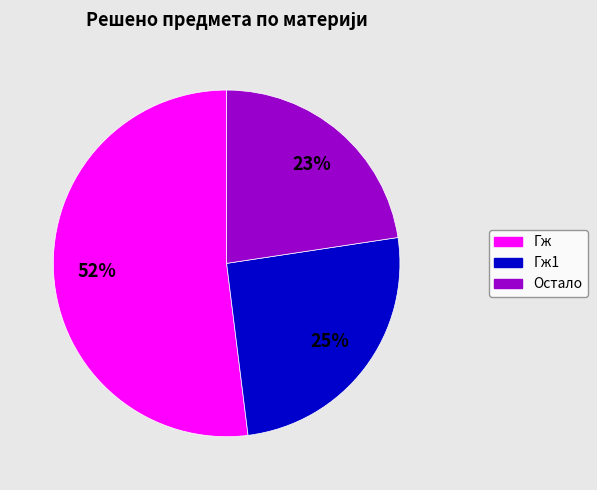

Is there any slice that represents more than half of the pie?

Yes